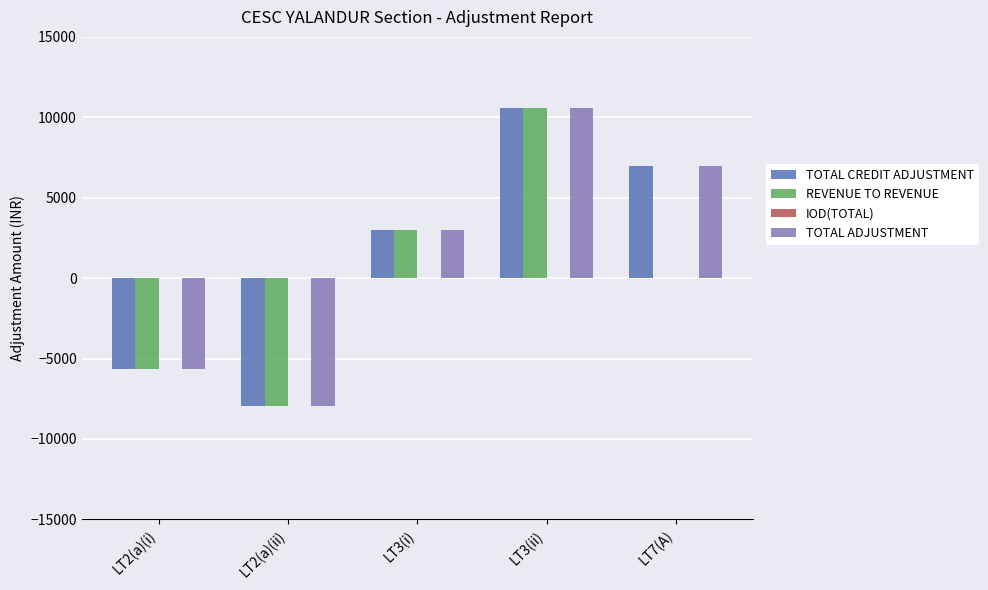

Count the TOTAL CREDIT ADJUSTMENT values in the range -5630 to 6993.

3